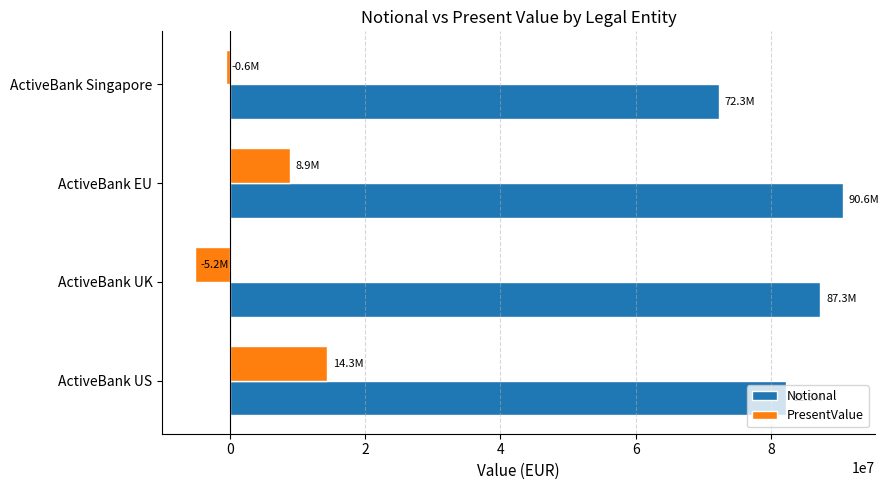

Count the number of data series in this chart.

2